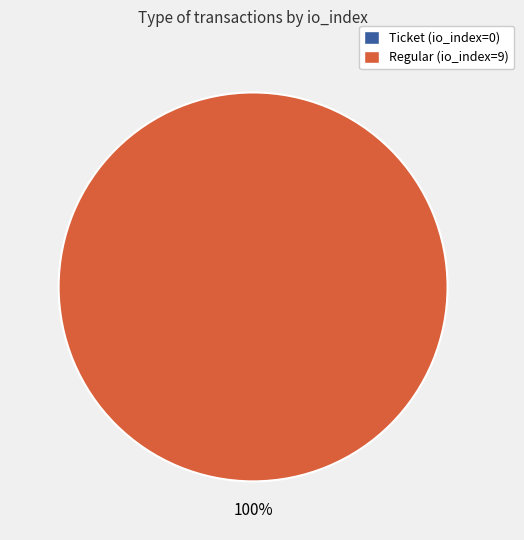

What is the total percentage of Regular (io_index=9) and Ticket (io_index=0)?

100.0%